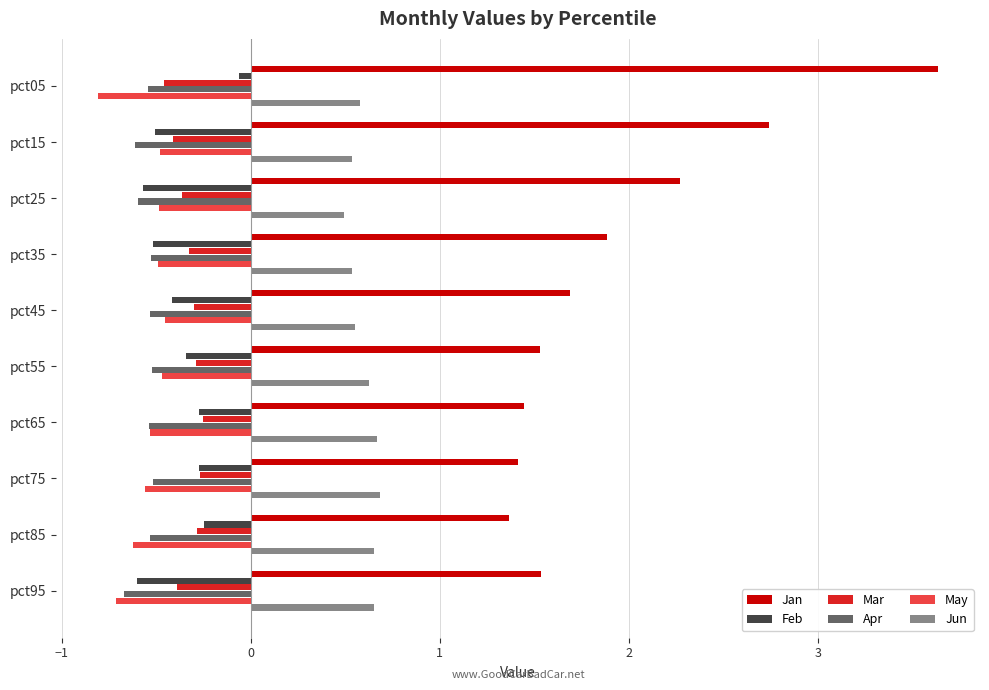

What is the sum of the Apr values at pct25 and pct15?

-1.2